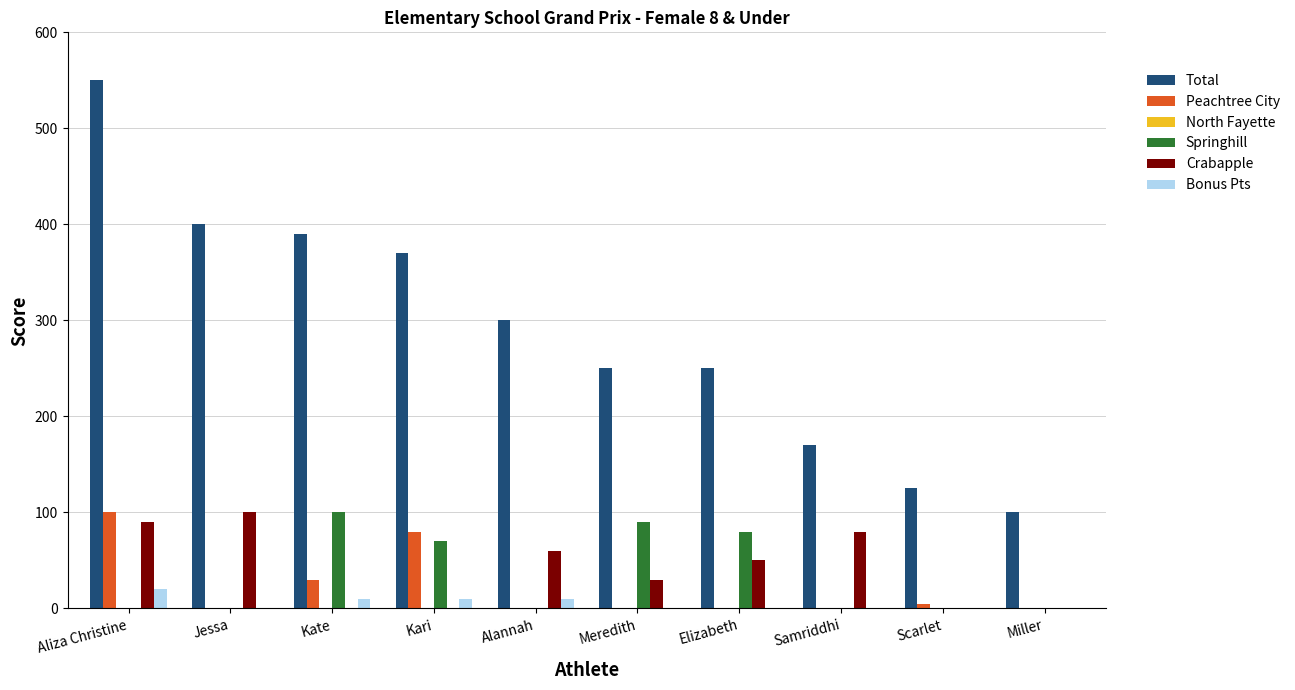

What is the greatest value displayed?

550